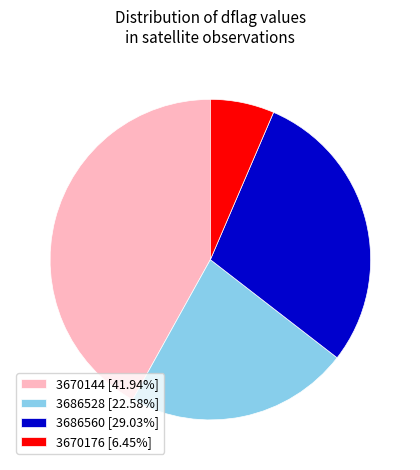

Approximately how many times larger is the value at 3670144 [41.94%] compared to 3686528 [22.58%]?

1.9